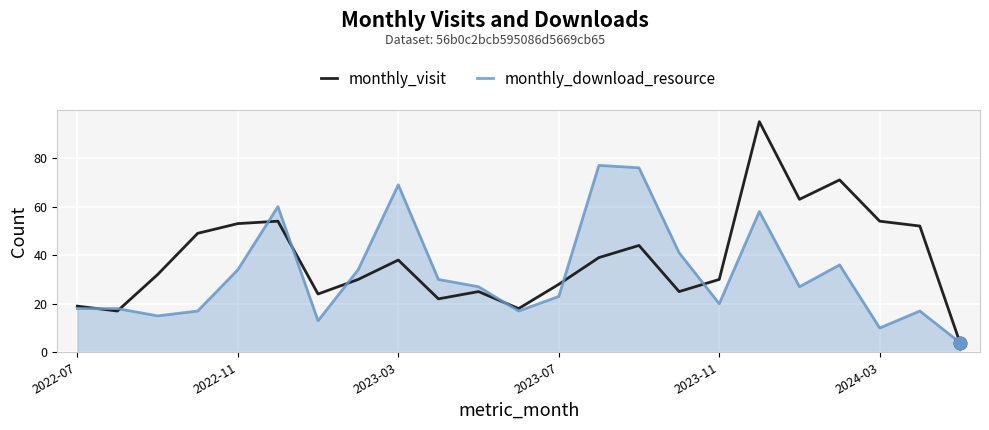

Which series has the widest spread of values?

monthly_visit